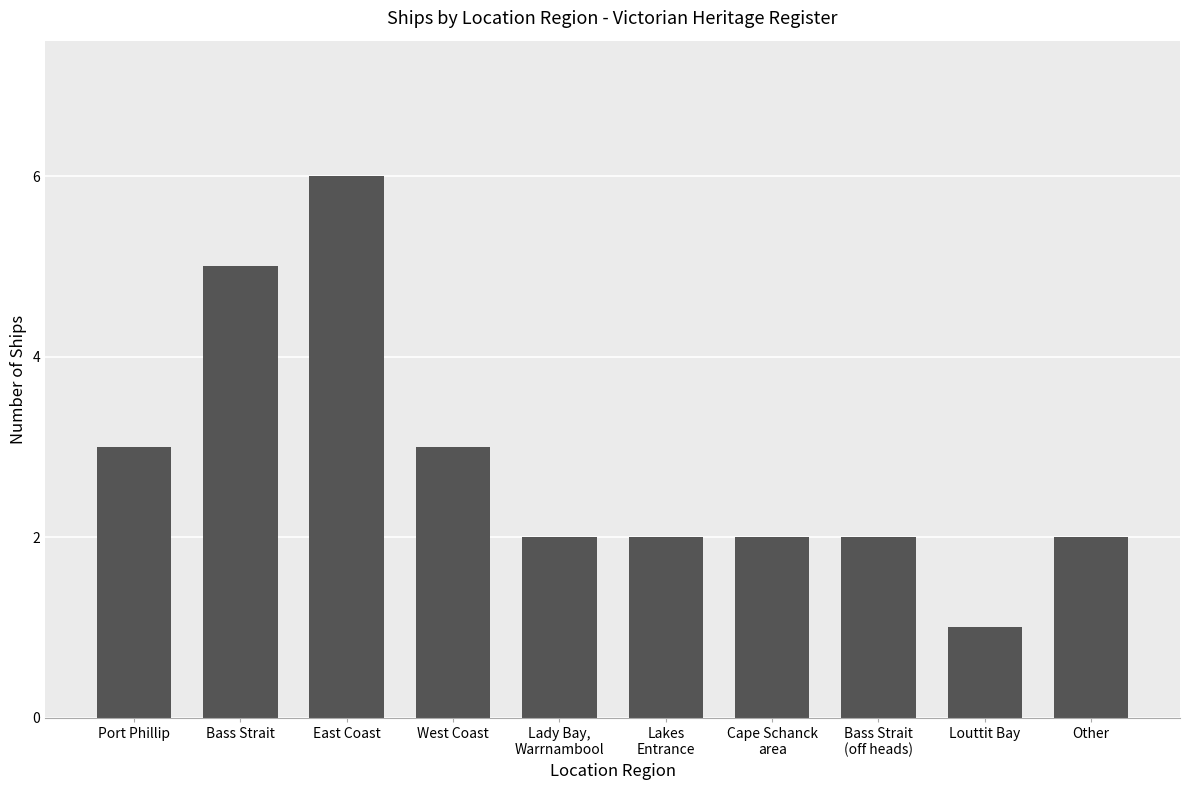

What is the ratio of the value at Other to the value at Bass Strait
(off heads)?

1.0